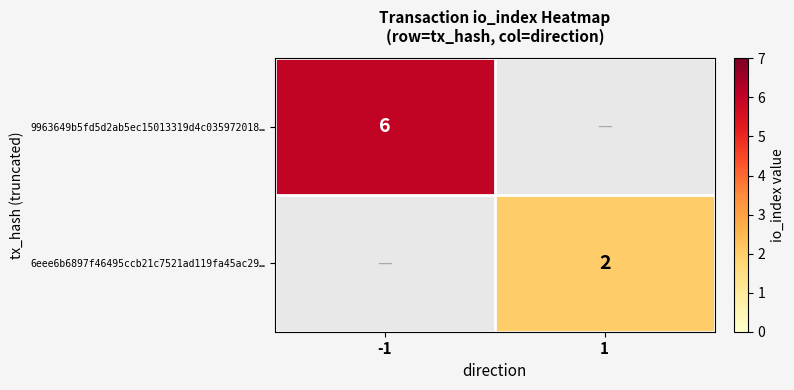

The 6eee6b6897f46495ccb21c7521ad119fa45ac29… series shows 2 at 1. True or false?

True